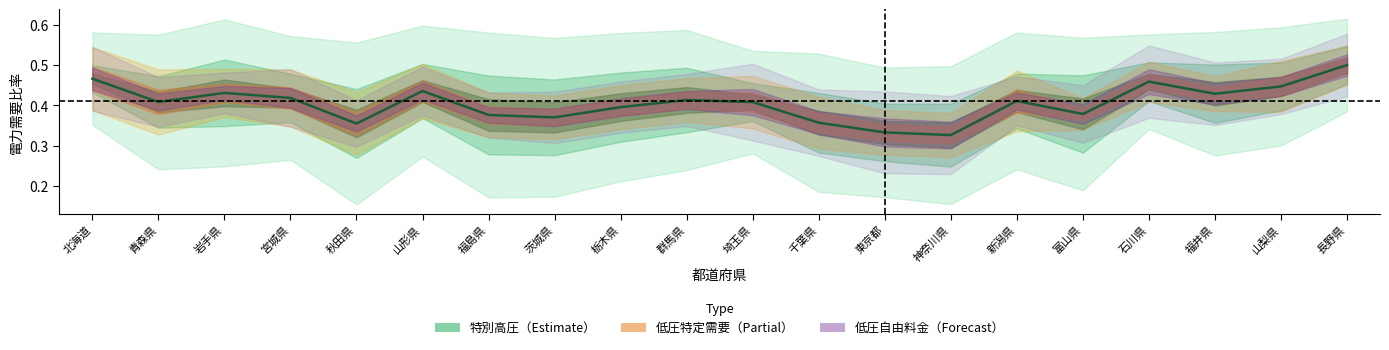

How many lines are shown in the chart?

1